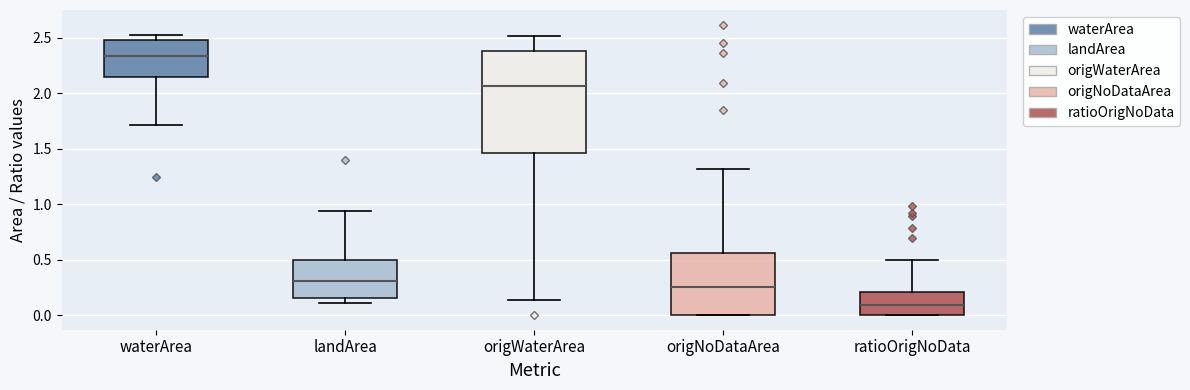

Comparing the boxes themselves (not the whiskers), which one is the tallest?

origWaterArea